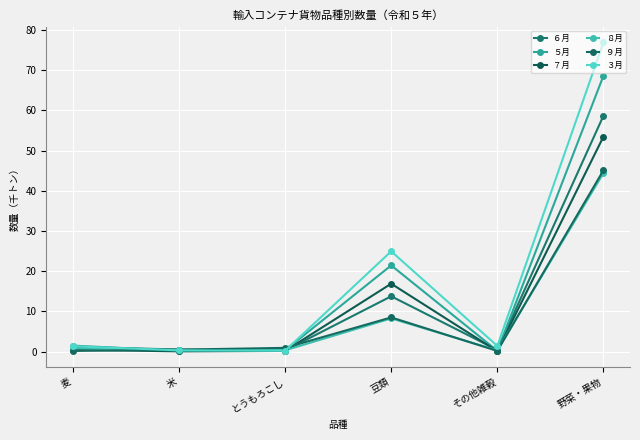

How many lines are shown in the chart?

6